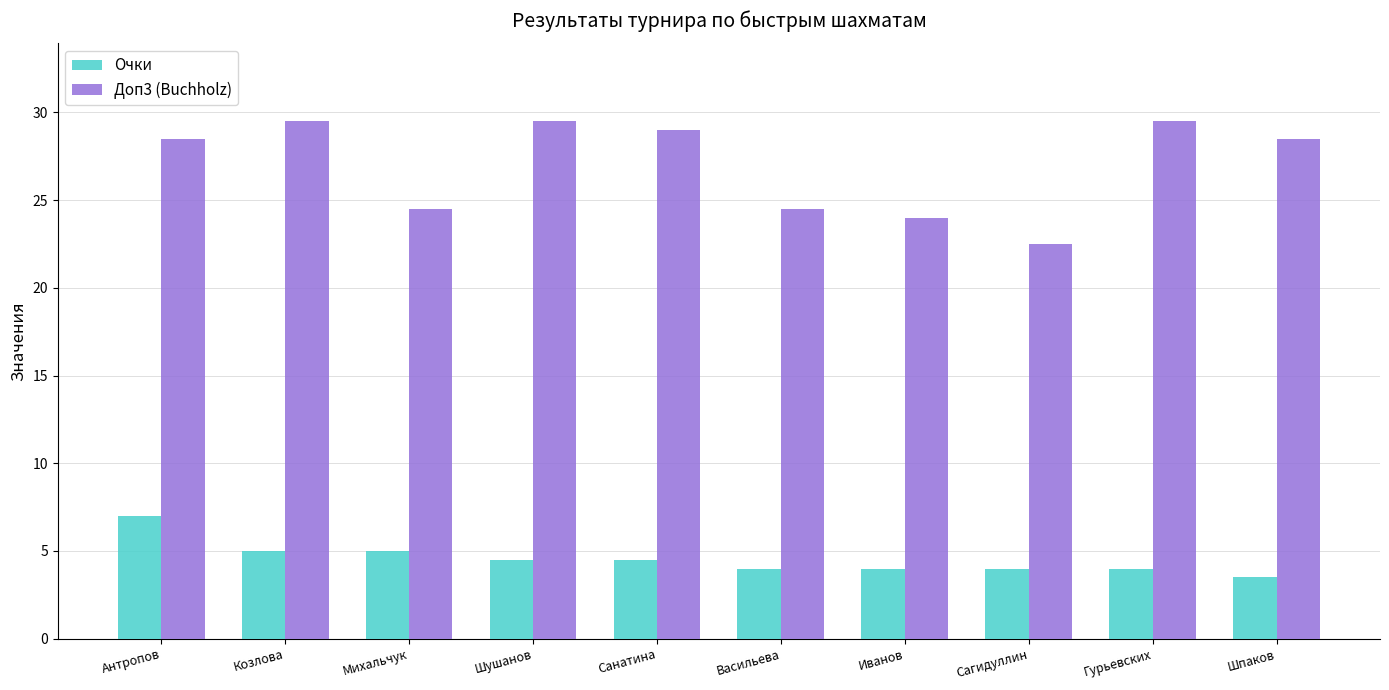

Rank the series by their average value, from lowest to highest.

Очки, Доп3 (Buchholz)